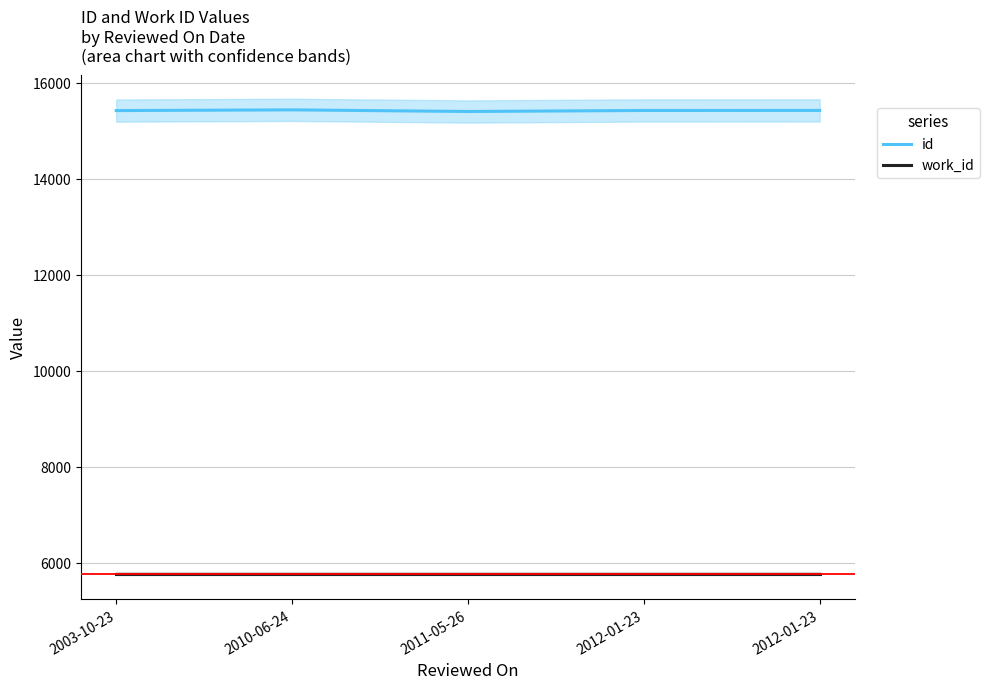

Is this an area chart (filled region under the line)?

No